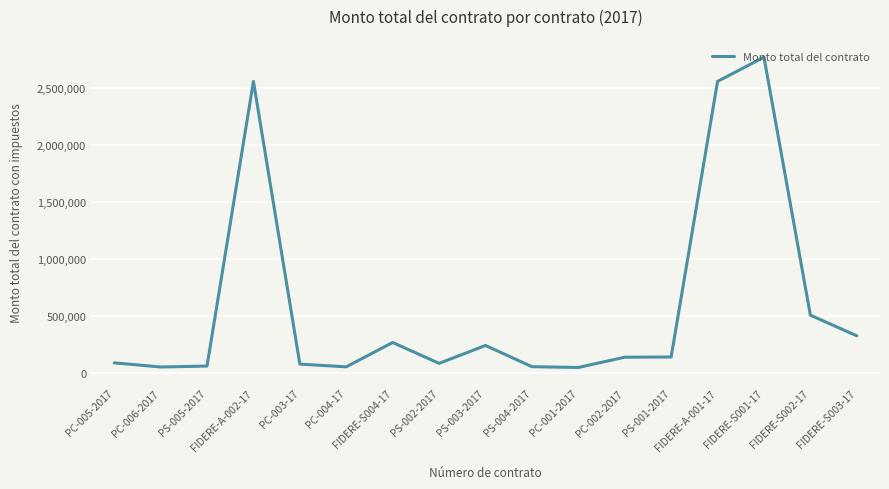

At which label is the value closest to 1408668?

FIDERE-S002-17